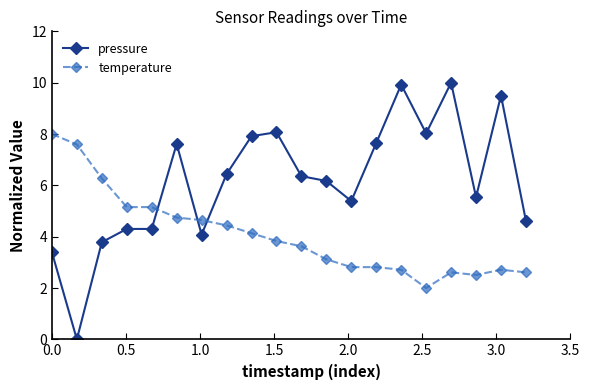

What is the sum of all pressure values?

123.1